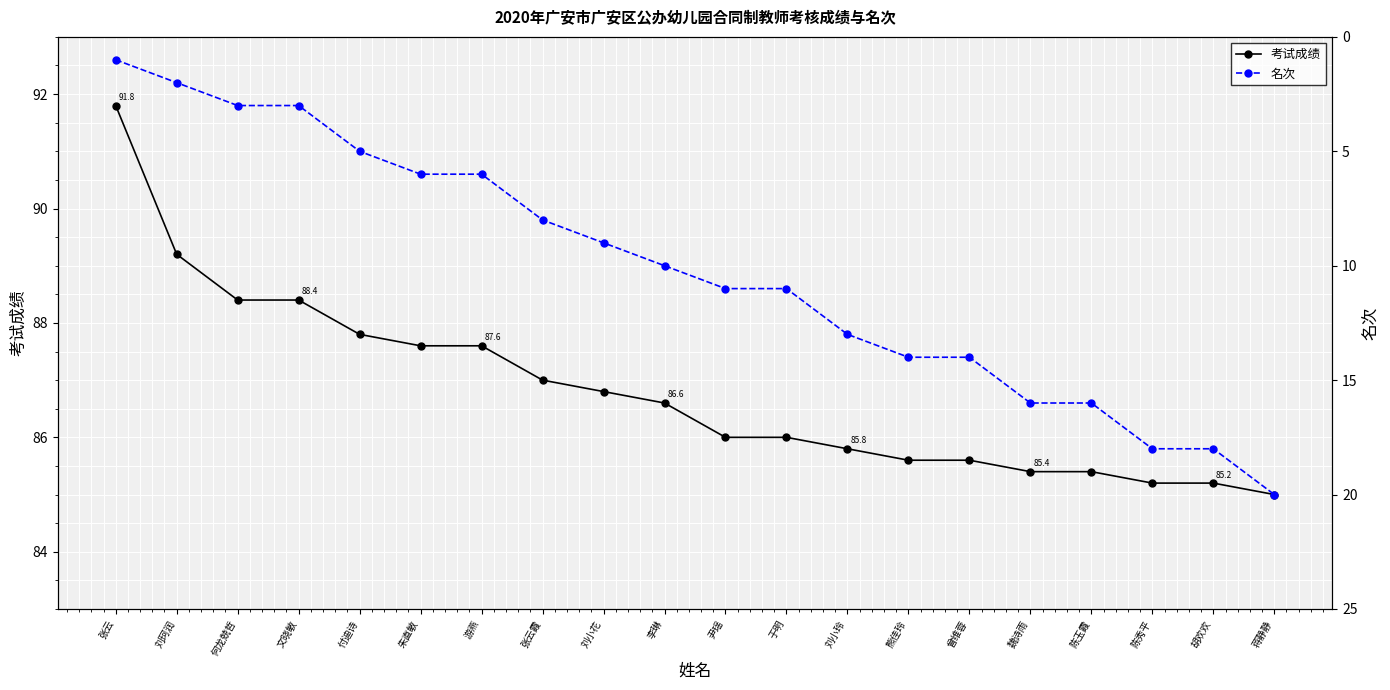

Reading right to left, what are all the values shown in this chart?

考试成绩: 85.0	85.2	85.2	85.4	85.4	85.6	85.6	85.8	86.0	86.0	86.6	86.8	87.0	87.6	87.6	87.8	88.4	88.4	89.2	91.8
名次: 20.0	18.0	18.0	16.0	16.0	14.0	14.0	13.0	11.0	11.0	10.0	9.0	8.0	6.0	6.0	5.0	3.0	3.0	2.0	1.0